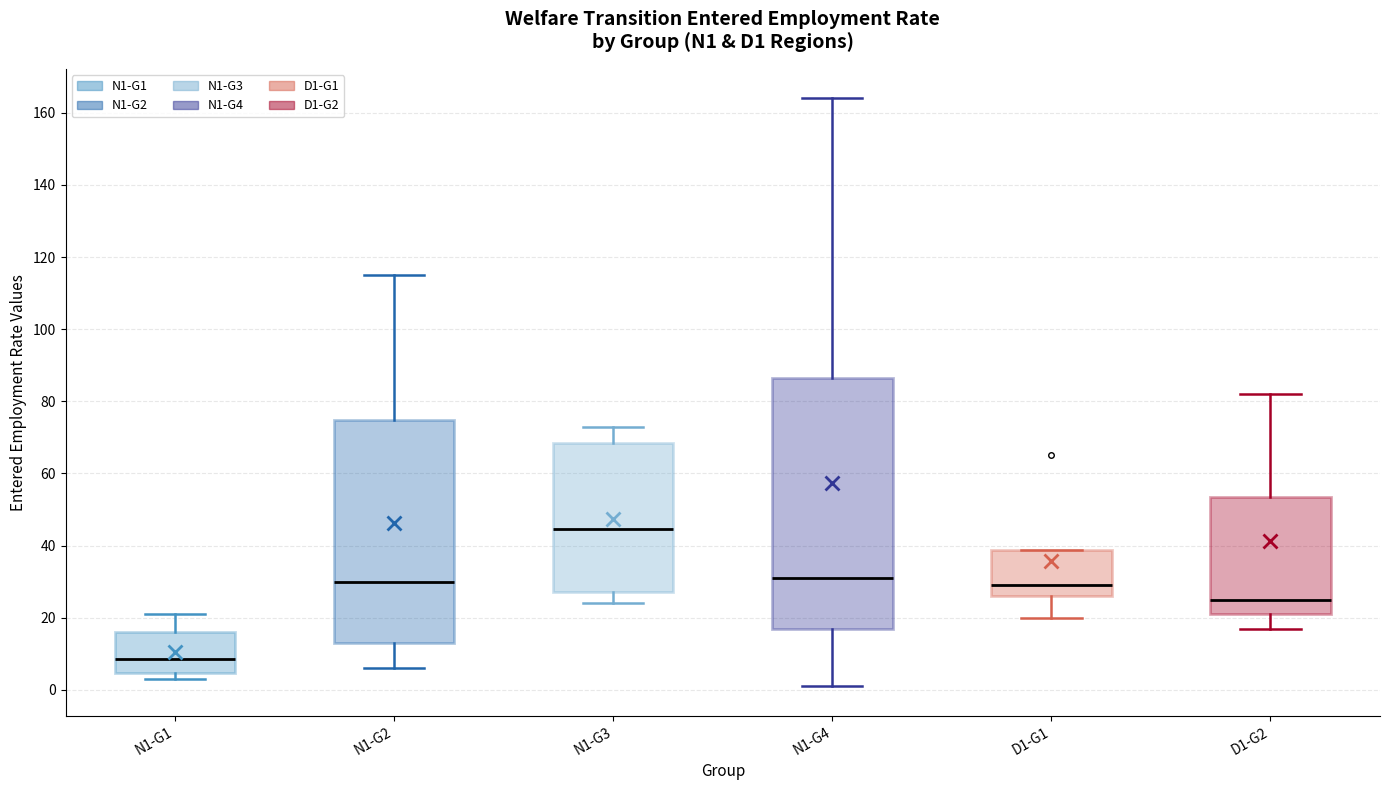

Comparing the boxes themselves (not the whiskers), which one is the tallest?

N1-G4